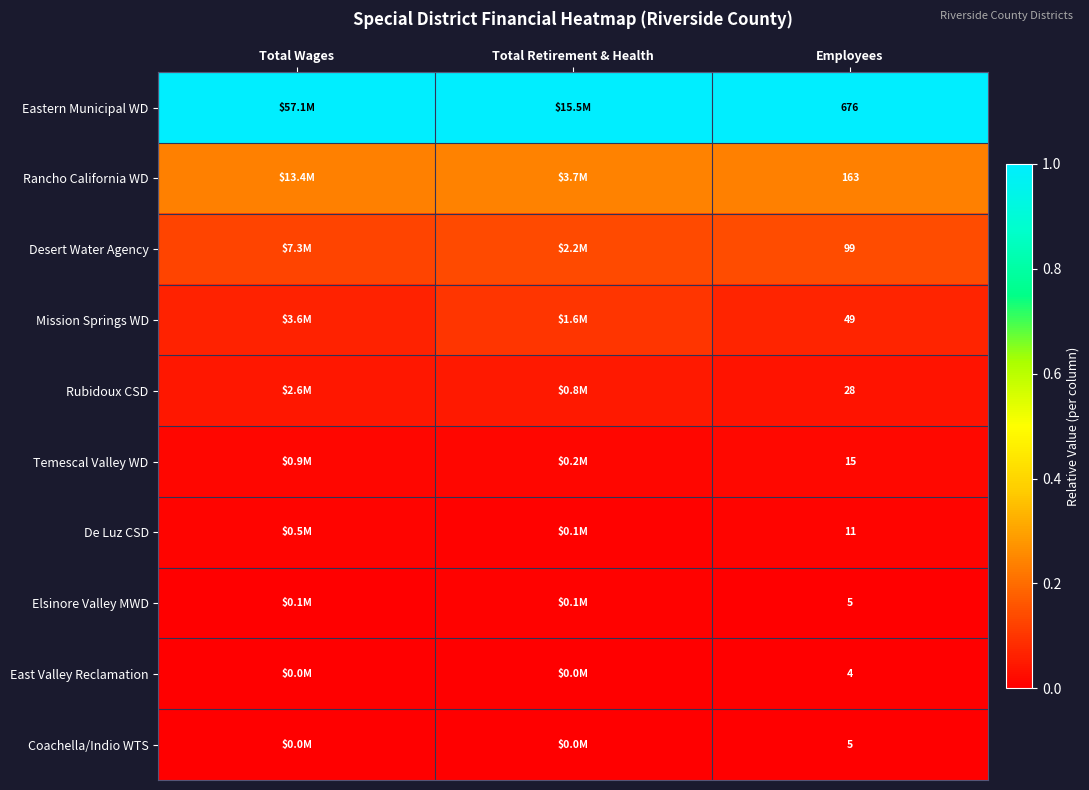

Is the value of Rubidoux CSD at Employees greater than the value of Eastern Municipal WD at Employees?

No